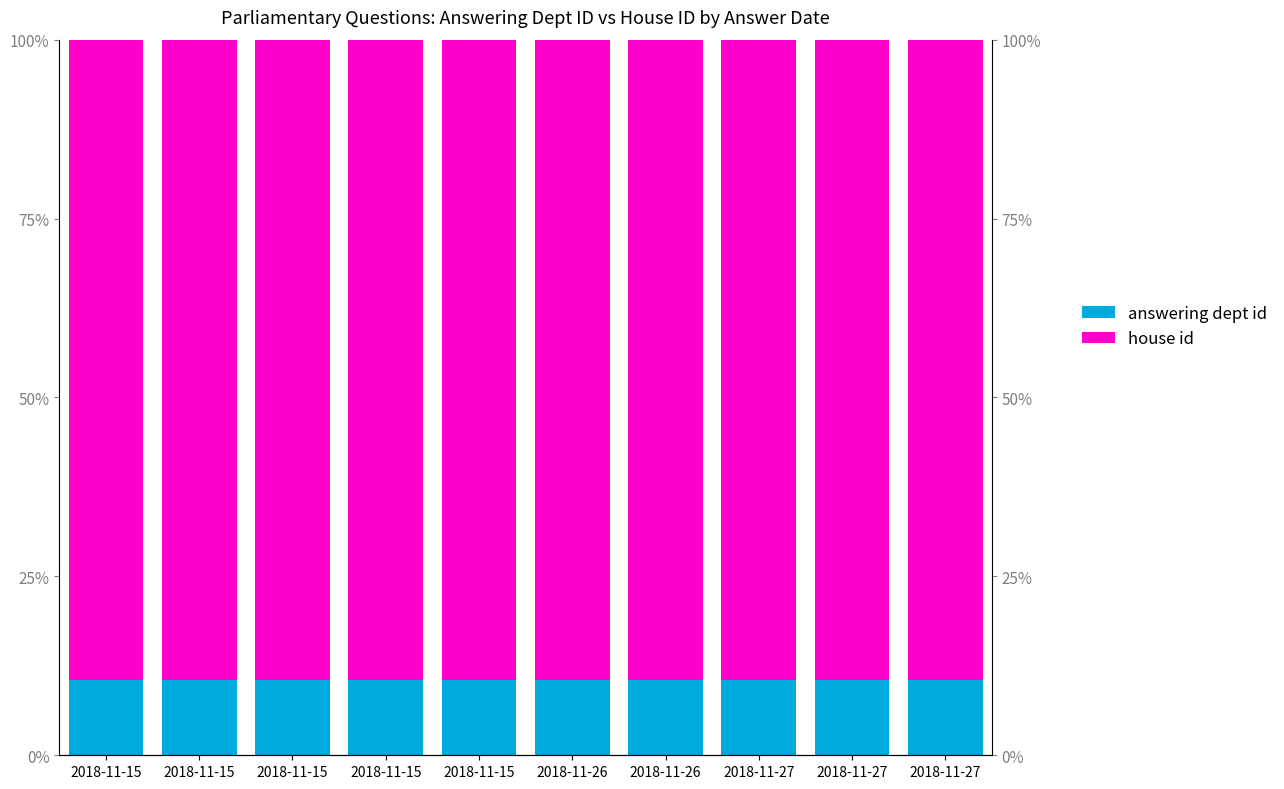

Which series has the largest range (max minus min)?

house id